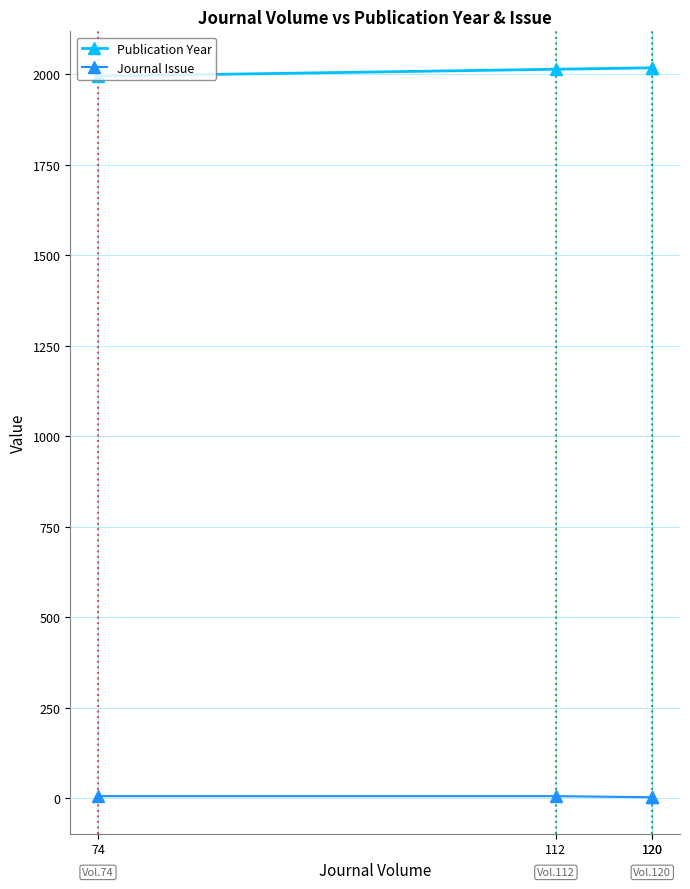

Rank the series by their maximum value, from lowest to highest.

Journal Issue, Publication Year